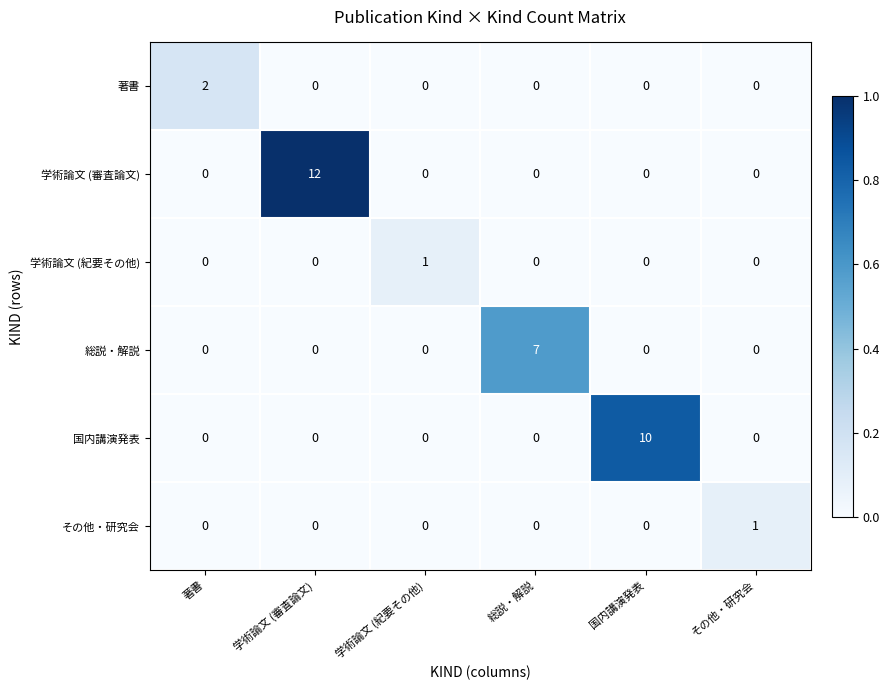

Which category has the highest value across all series?

学術論文 (審査論文)